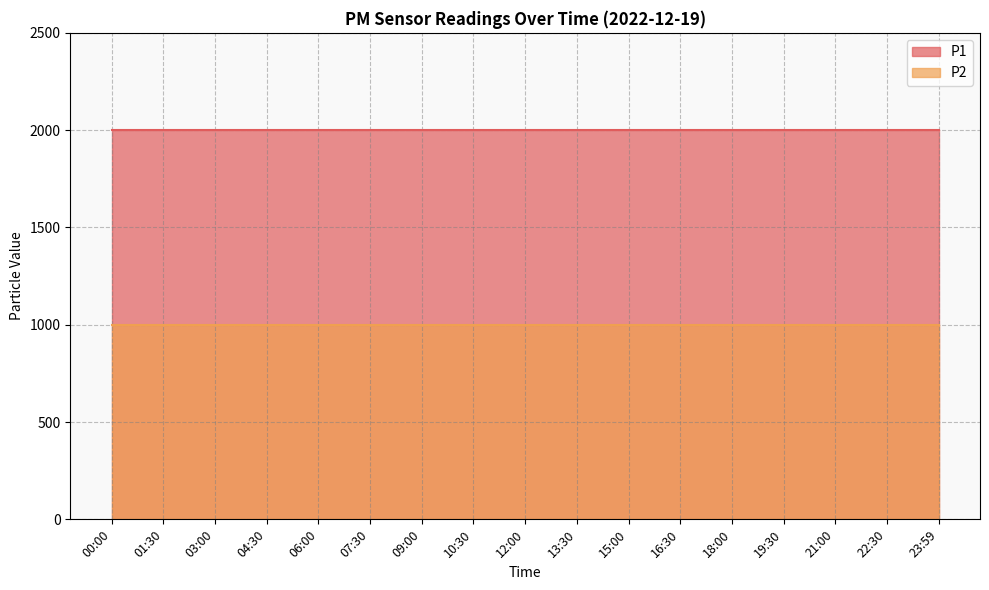

What is the sum of all P1 values?

33998.3